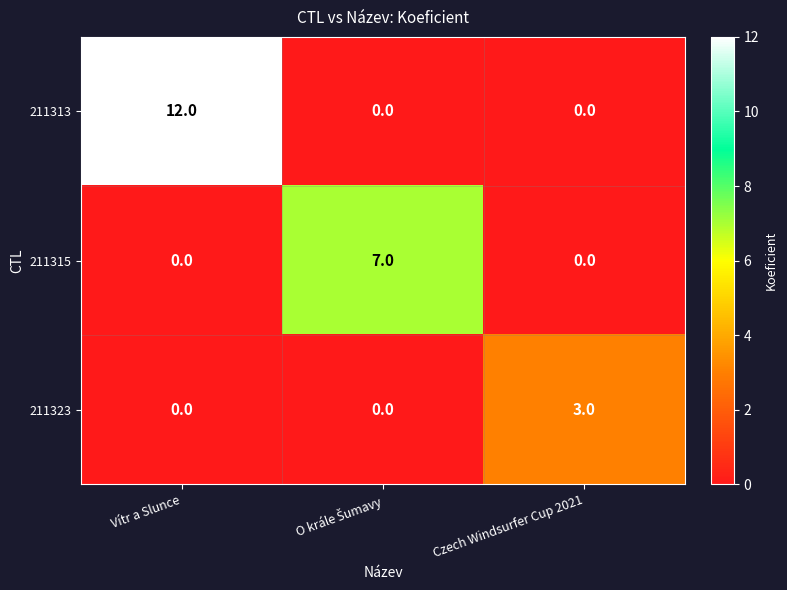

Between Vítr a Slunce and Czech Windsurfer Cup 2021, which series saw the biggest shift?

211313